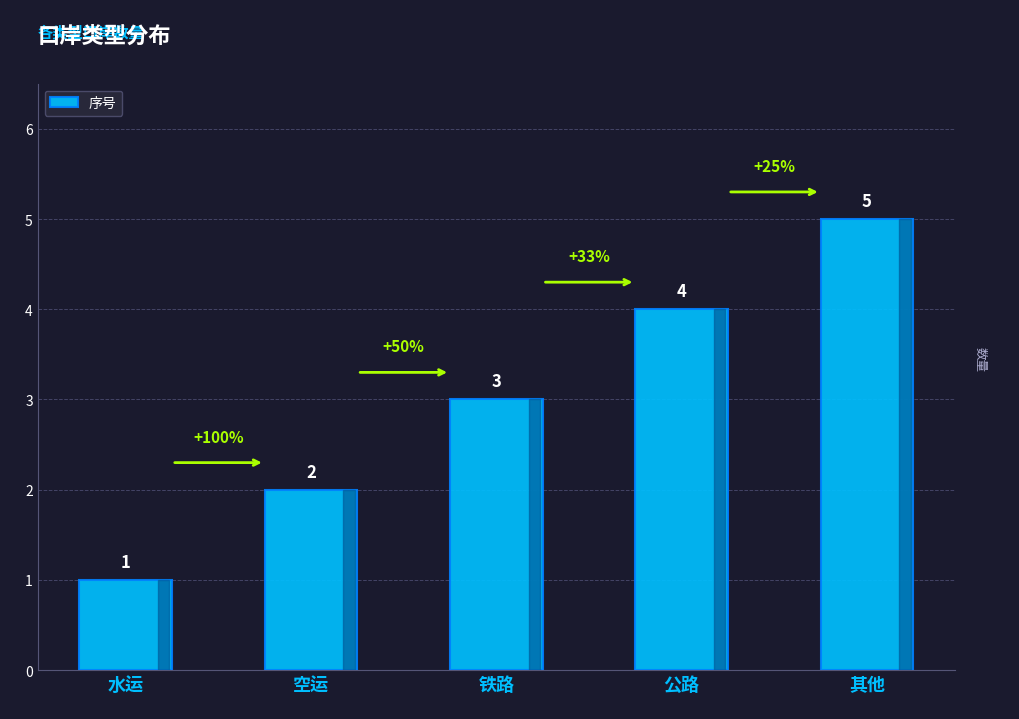

The value at 其他 is 2. True or false?

False